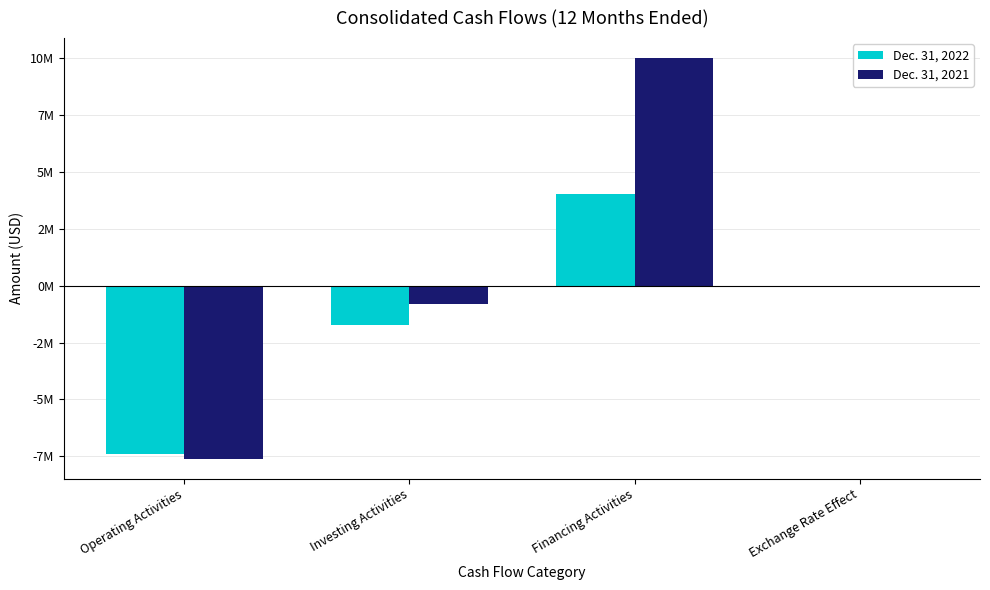

What is the smallest value displayed?

-7597719